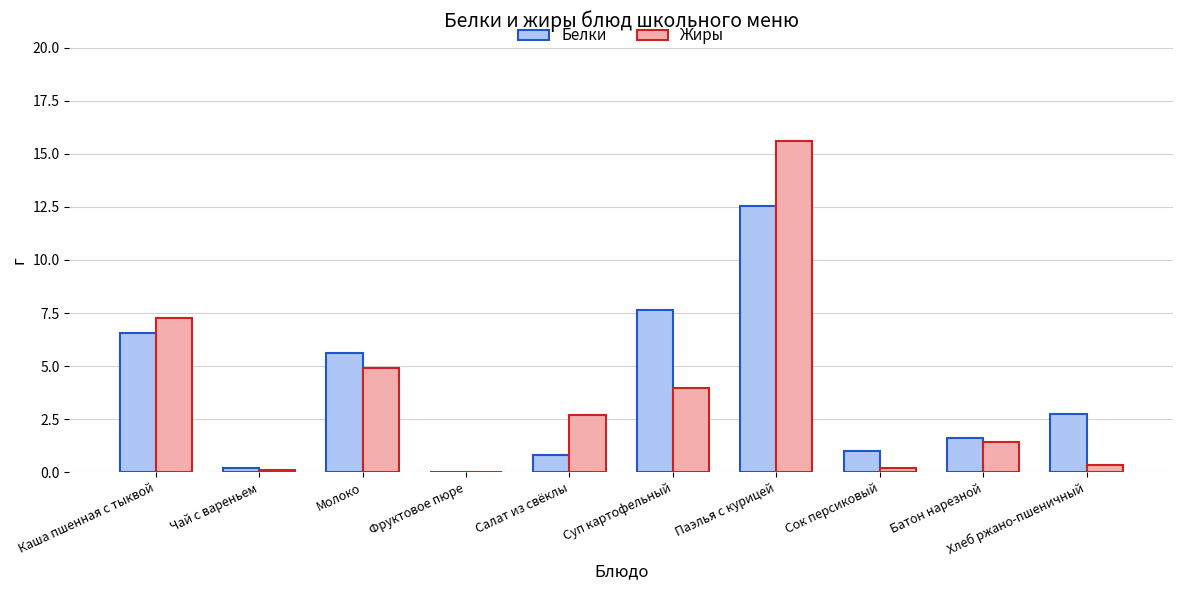

At which category is the sum across all series the highest?

Паэлья с курицей